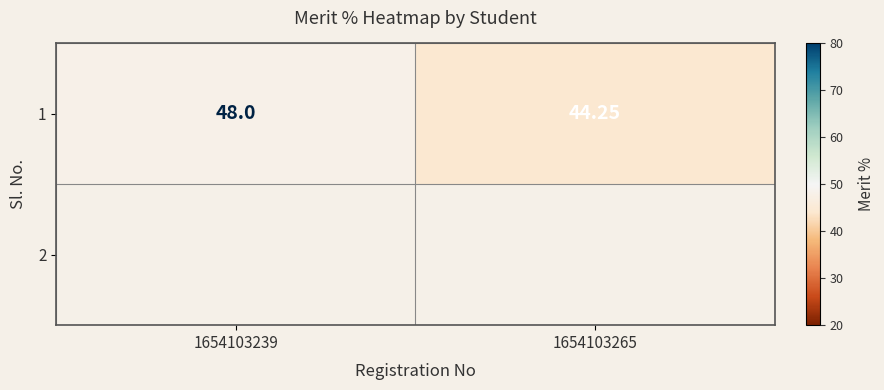

Which category has the lowest value across all series?

1654103265